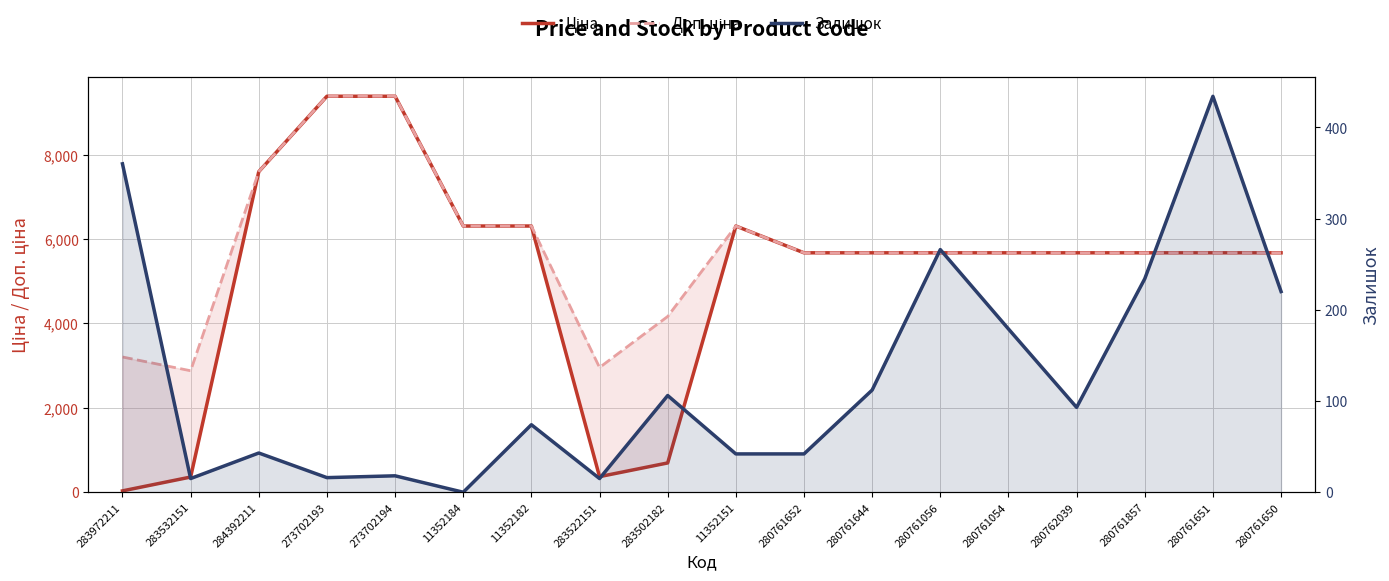

How many interior local valleys does the Доп. ціна series have?

2